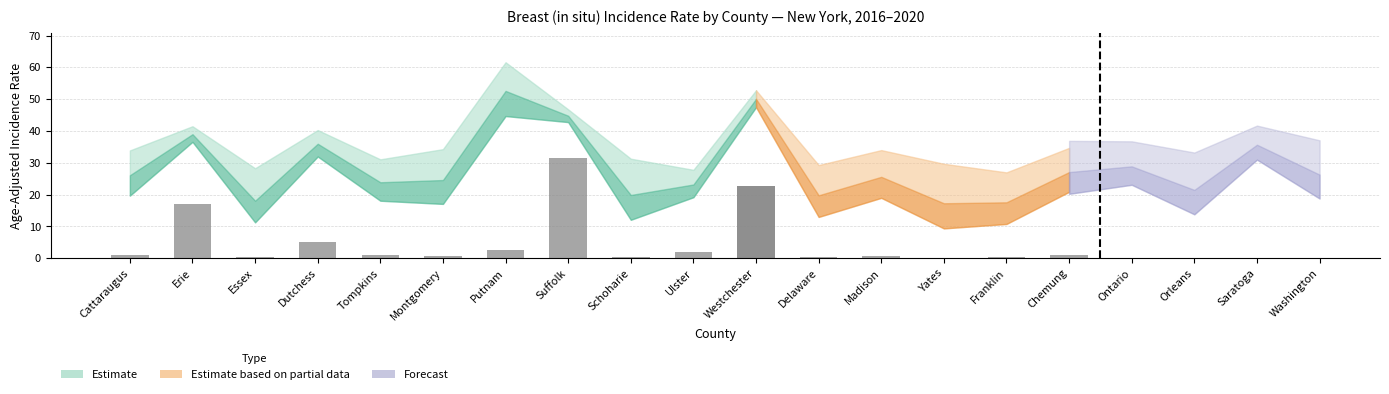

What is the label of the 7th bar from the left?

Putnam